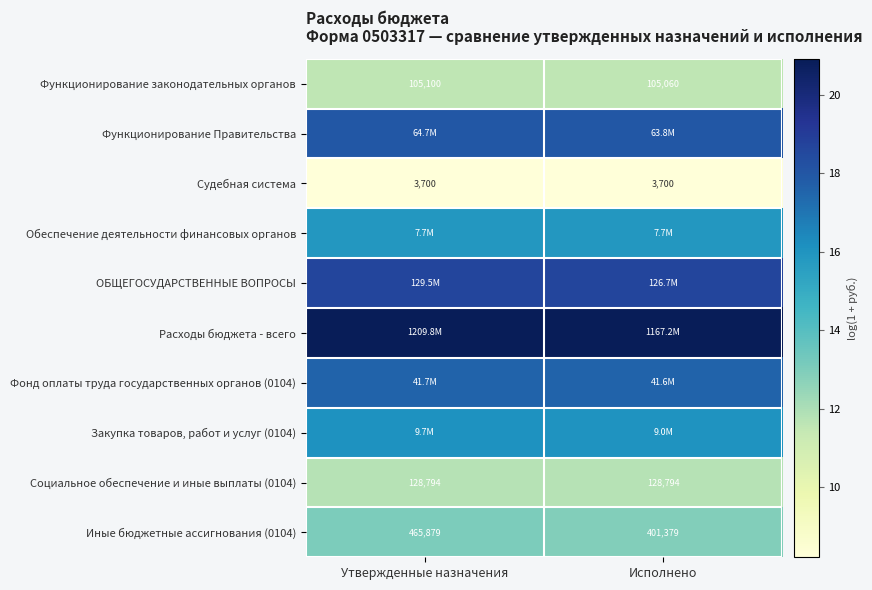

At which label does Функционирование законодательных органов reach its minimum?

Исполнено